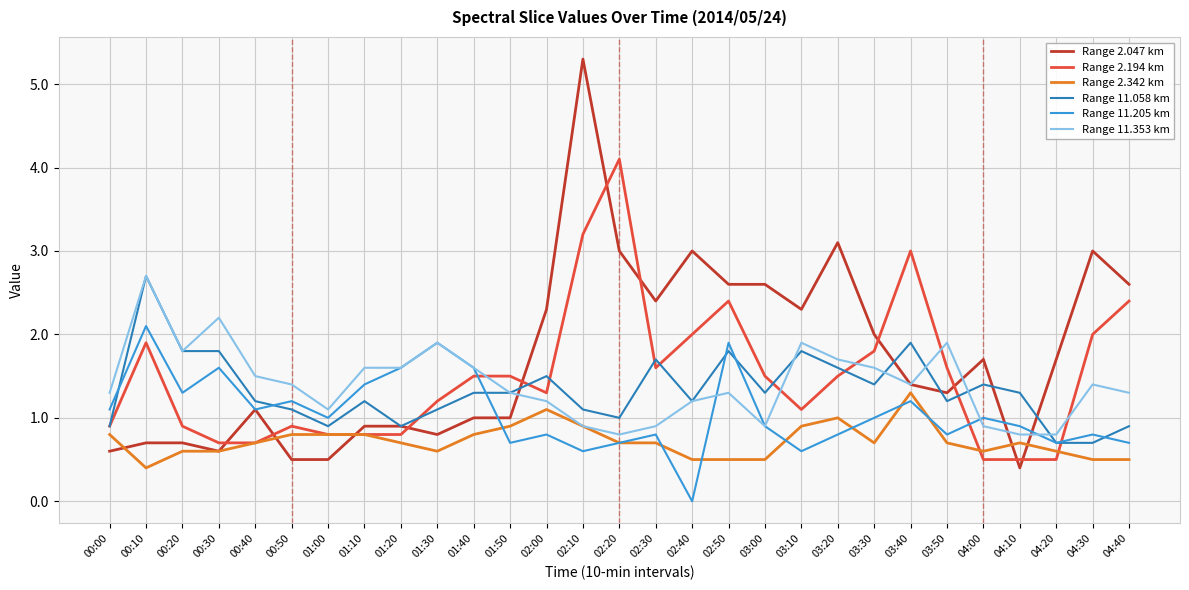

Reading left to right, list all the values displayed in this chart.

Range 2.047 km: 0.6	0.7	0.7	0.6	1.1	0.5	0.5	0.9	0.9	0.8	1.0	1.0	2.3	5.3	3.0	2.4	3.0	2.6	2.6	2.3	3.1	2.0	1.4	1.3	1.7	0.4	1.7	3.0	2.6
Range 2.194 km: 0.9	1.9	0.9	0.7	0.7	0.9	0.8	0.8	0.8	1.2	1.5	1.5	1.3	3.2	4.1	1.6	2.0	2.4	1.5	1.1	1.5	1.8	3.0	1.6	0.5	0.5	0.5	2.0	2.4
Range 2.342 km: 0.8	0.4	0.6	0.6	0.7	0.8	0.8	0.8	0.7	0.6	0.8	0.9	1.1	0.9	0.7	0.7	0.5	0.5	0.5	0.9	1.0	0.7	1.3	0.7	0.6	0.7	0.6	0.5	0.5
Range 11.058 km: 0.9	2.7	1.8	1.8	1.2	1.1	0.9	1.2	0.9	1.1	1.3	1.3	1.5	1.1	1.0	1.7	1.2	1.8	1.3	1.8	1.6	1.4	1.9	1.2	1.4	1.3	0.7	0.7	0.9
Range 11.205 km: 1.1	2.1	1.3	1.6	1.1	1.2	1.0	1.4	1.6	1.9	1.6	0.7	0.8	0.6	0.7	0.8	0.0	1.9	0.9	0.6	0.8	1.0	1.2	0.8	1.0	0.9	0.7	0.8	0.7
Range 11.353 km: 1.3	2.7	1.8	2.2	1.5	1.4	1.1	1.6	1.6	1.9	1.6	1.3	1.2	0.9	0.8	0.9	1.2	1.3	0.9	1.9	1.7	1.6	1.4	1.9	0.9	0.8	0.8	1.4	1.3